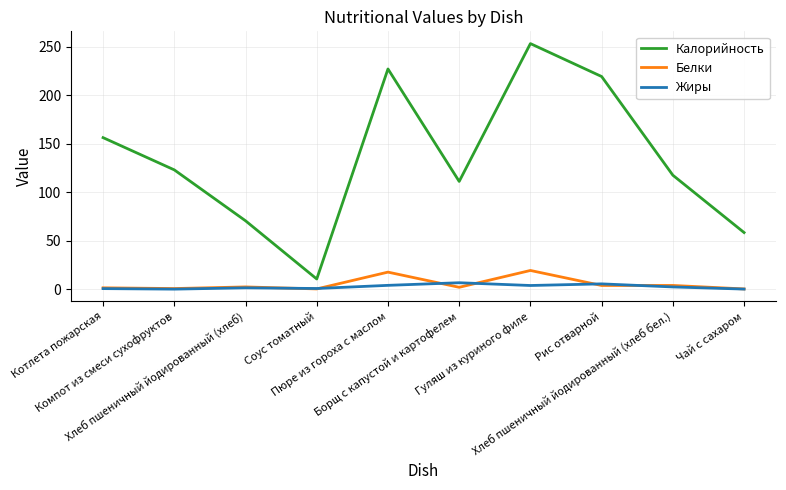

True or false: Калорийность and Белки intersect in this chart.

False